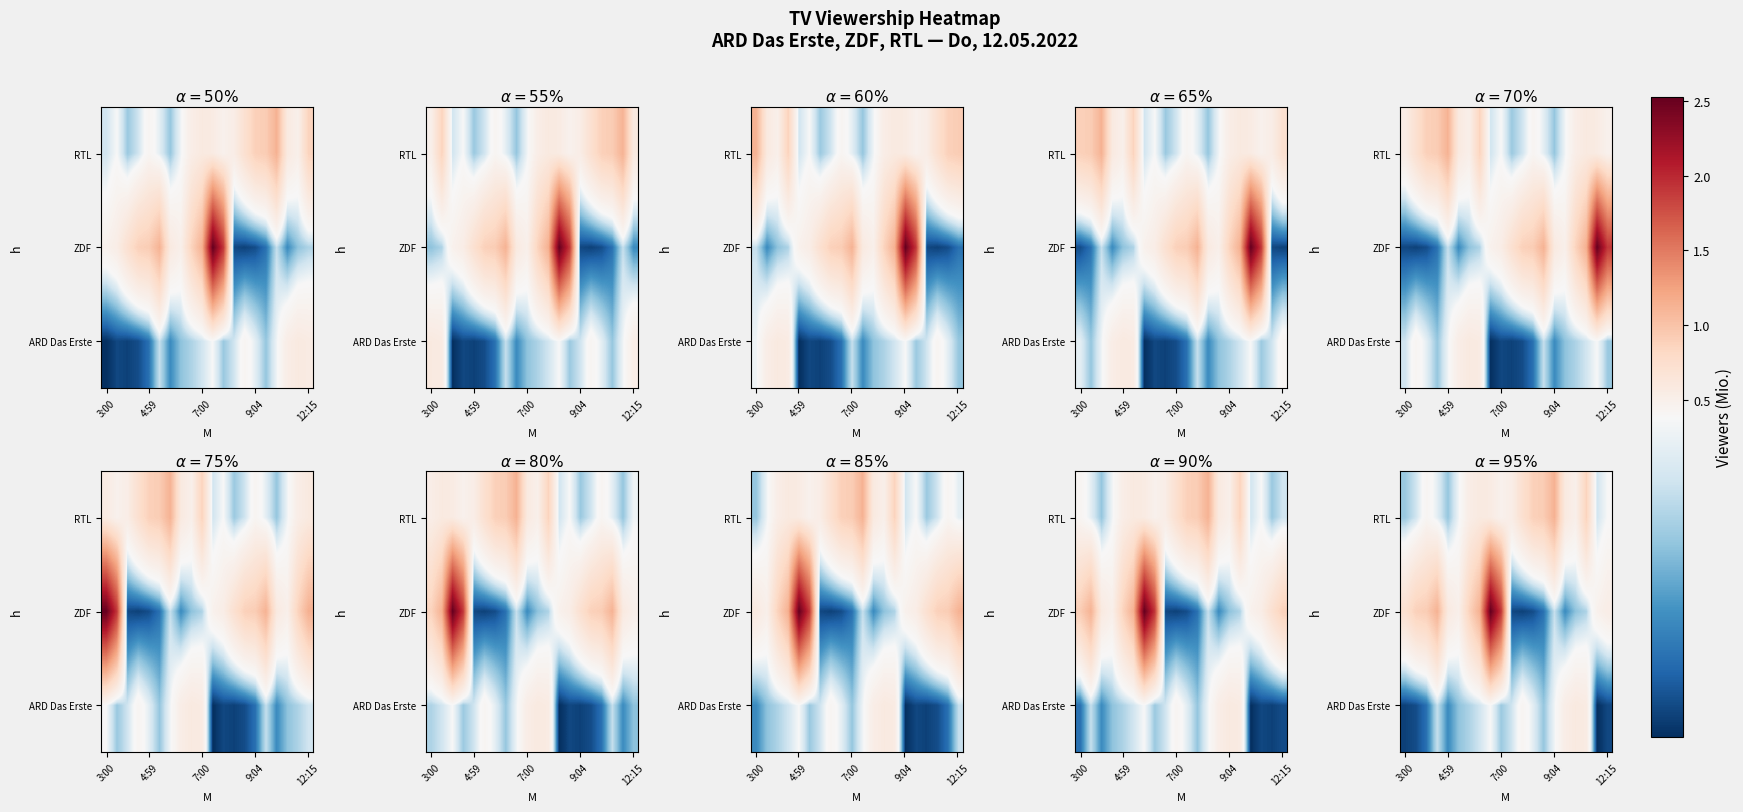

Which series has the widest spread of values?

ZDF